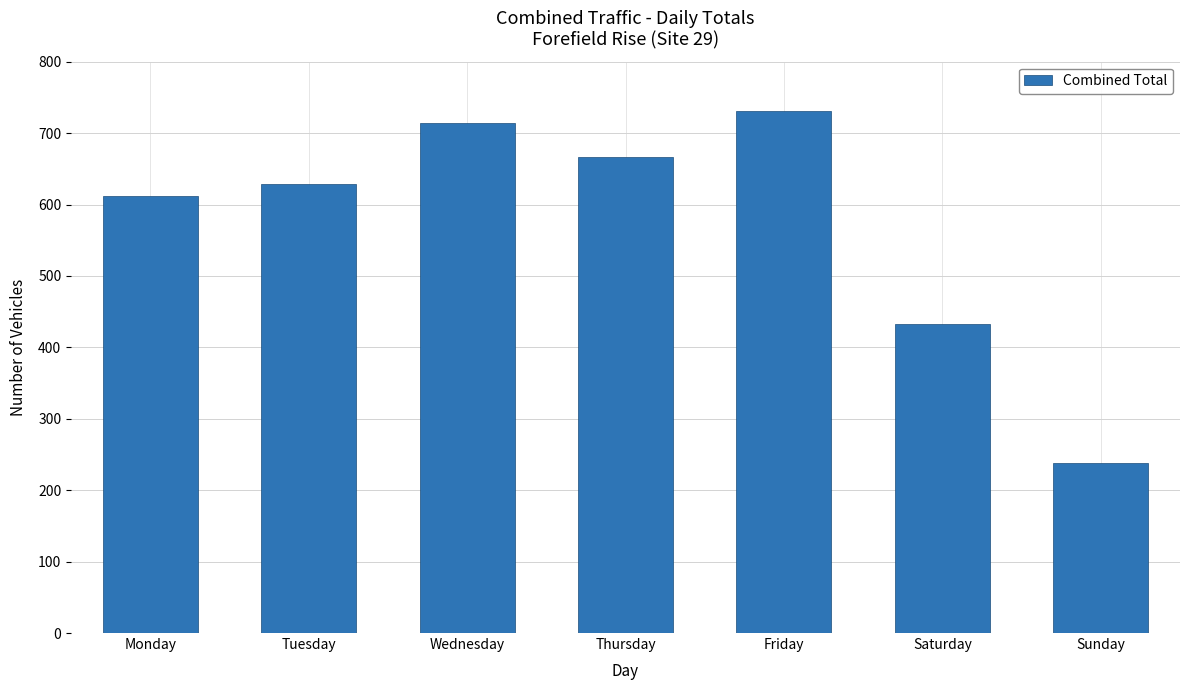

Which category has the highest value across all series?

Friday